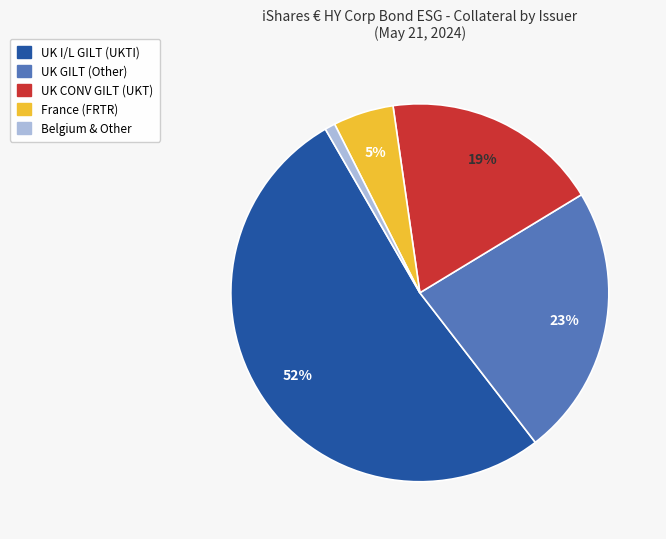

Is there any slice that represents more than half of the pie?

Yes